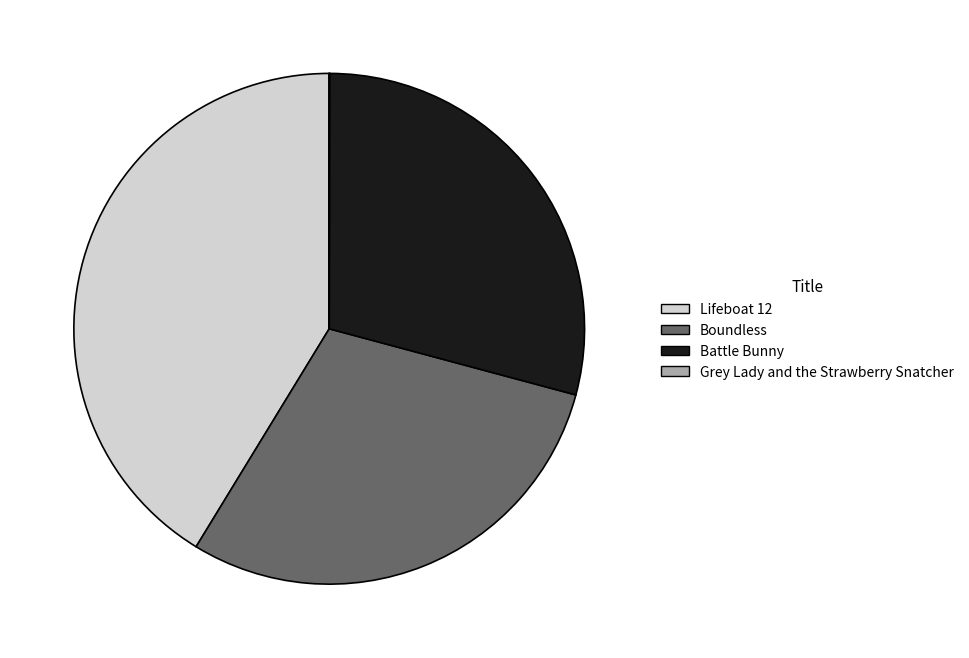

Which category has the biggest portion of the pie?

Lifeboat 12